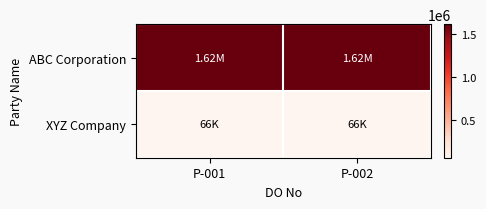

Which series has the largest total across all categories?

ABC Corporation